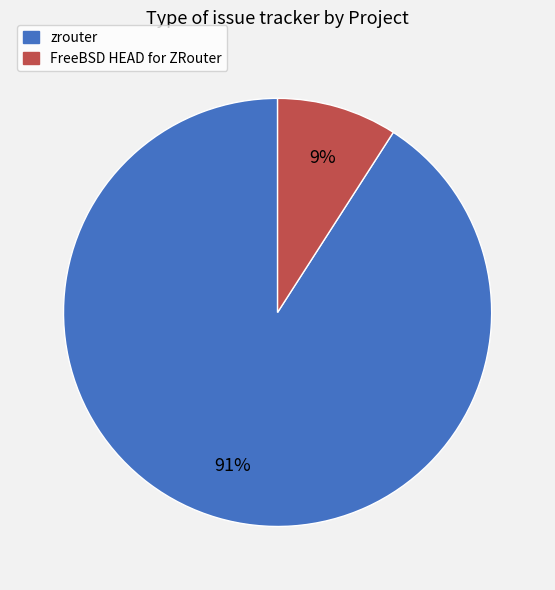

The FreeBSD HEAD for ZRouter slice represents 9% of the pie. True or false?

True